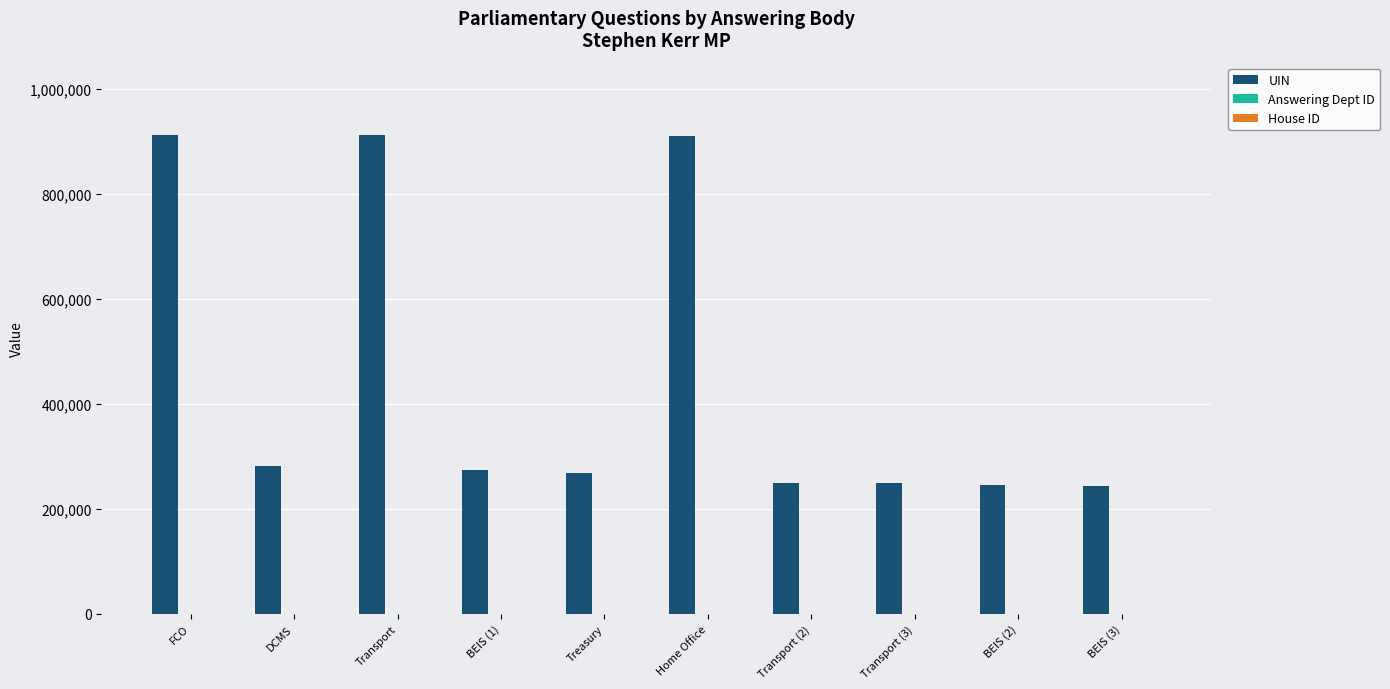

Count the number of categories in the chart.

10